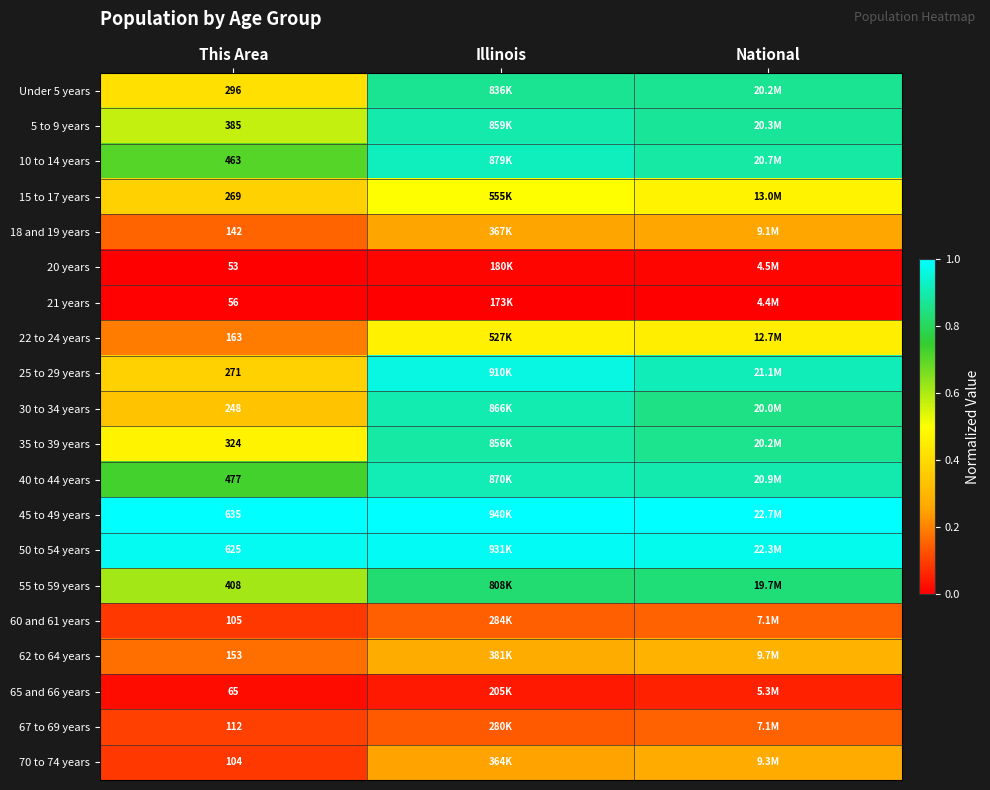

Is the value of 25 to 29 years at This Area greater than the value of 15 to 17 years at This Area?

Yes